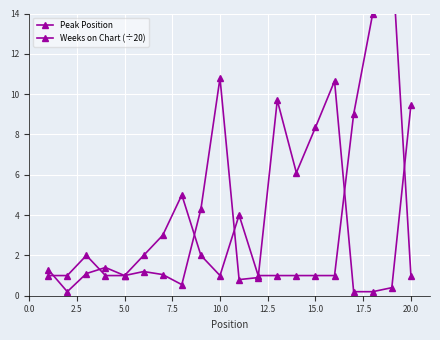

After their last crossing, which series has the higher values: Peak Position or Weeks on Chart (÷20)?

Weeks on Chart (÷20)